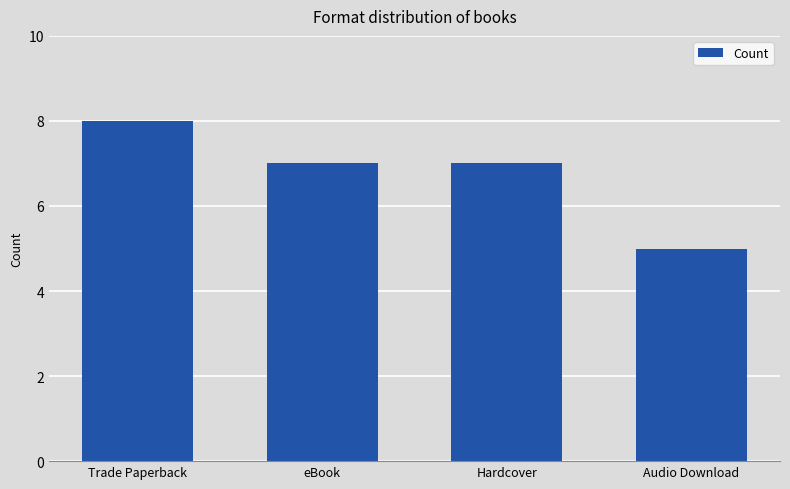

Reading left to right, extract all data points from this chart.

Trade Paperback=8	eBook=7	Hardcover=7	Audio Download=5